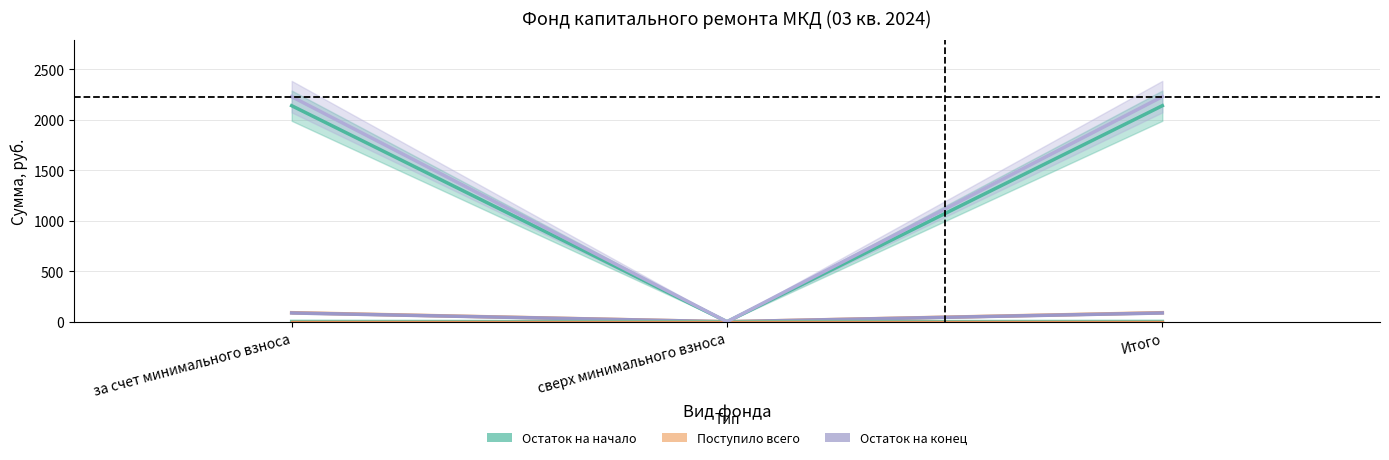

Which series has the largest range (max minus min)?

Остаток на конец